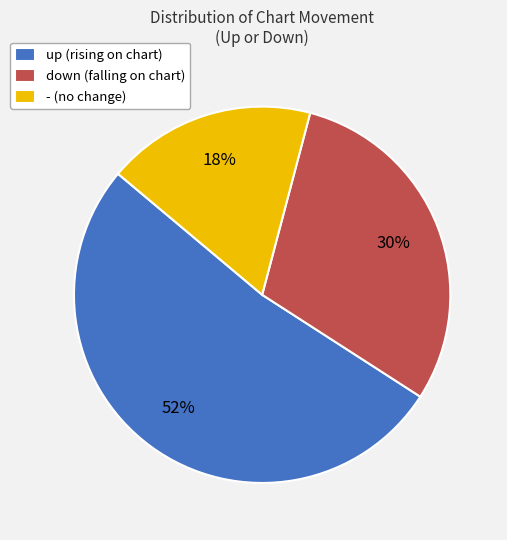

To the nearest percent, what is the difference between the largest and smallest slice percentages?

34%